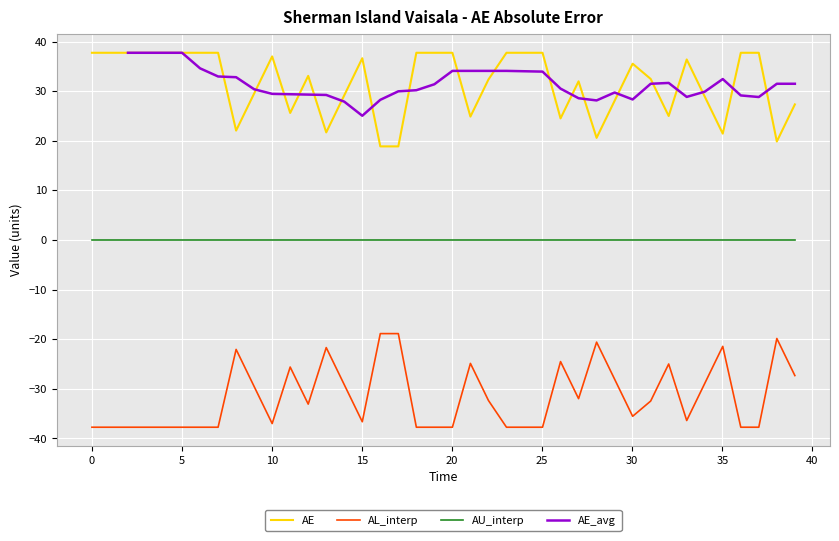

At how many categories does at least one series exceed -17?

40